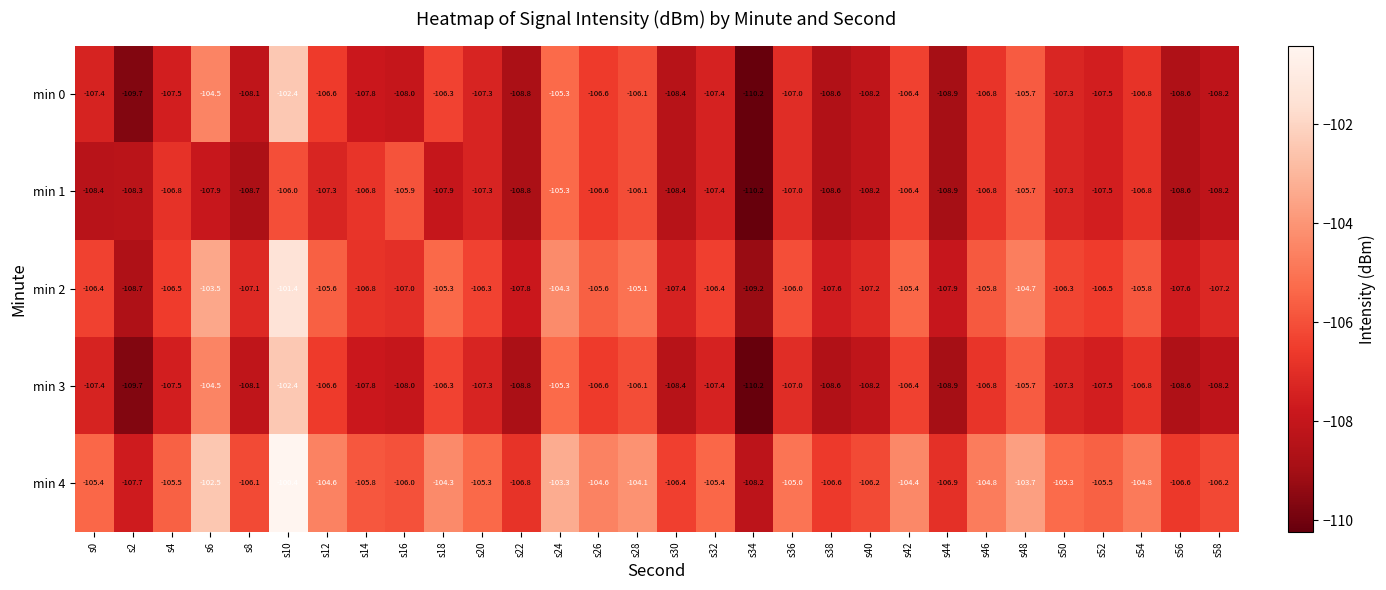

Count the number of data series in this chart.

5